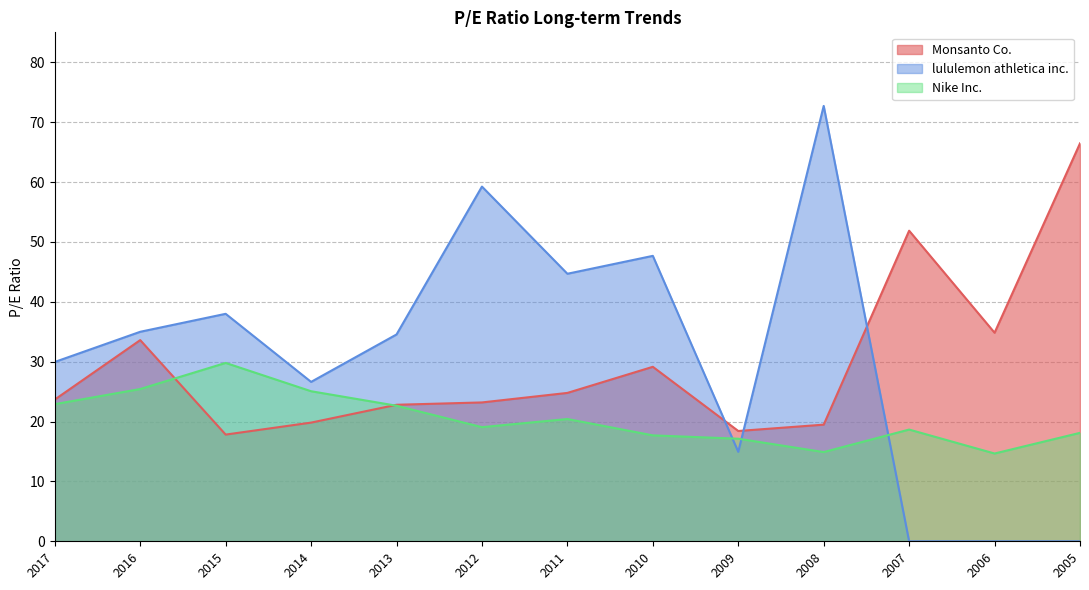

What is the value of the Monsanto Co. point at the 1st from the left?

23.7